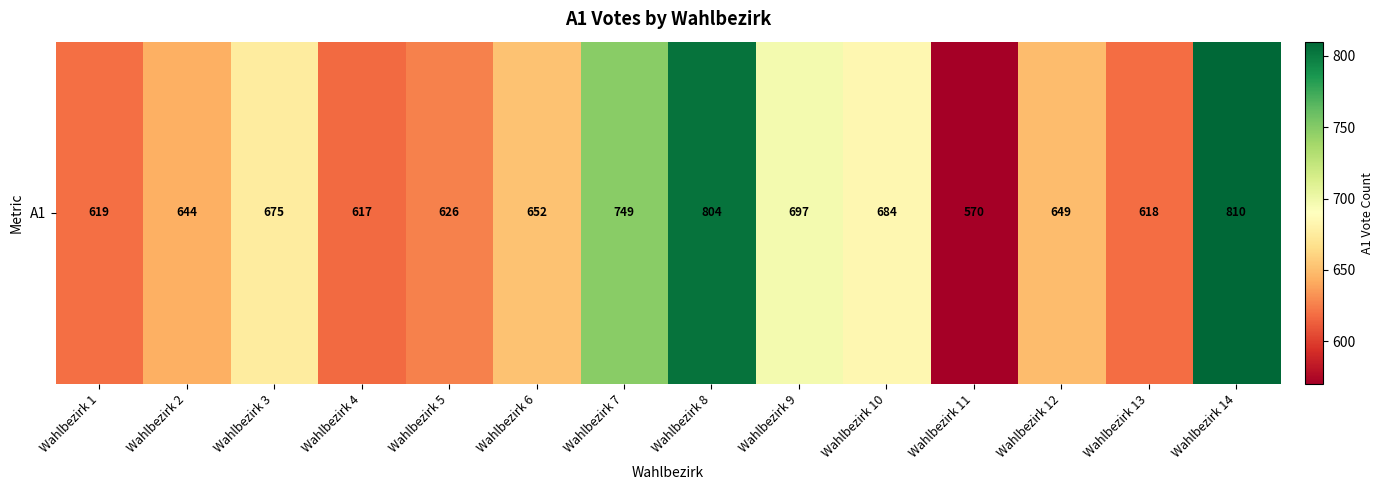

Which category has the lowest value across all series?

Wahlbezirk 11